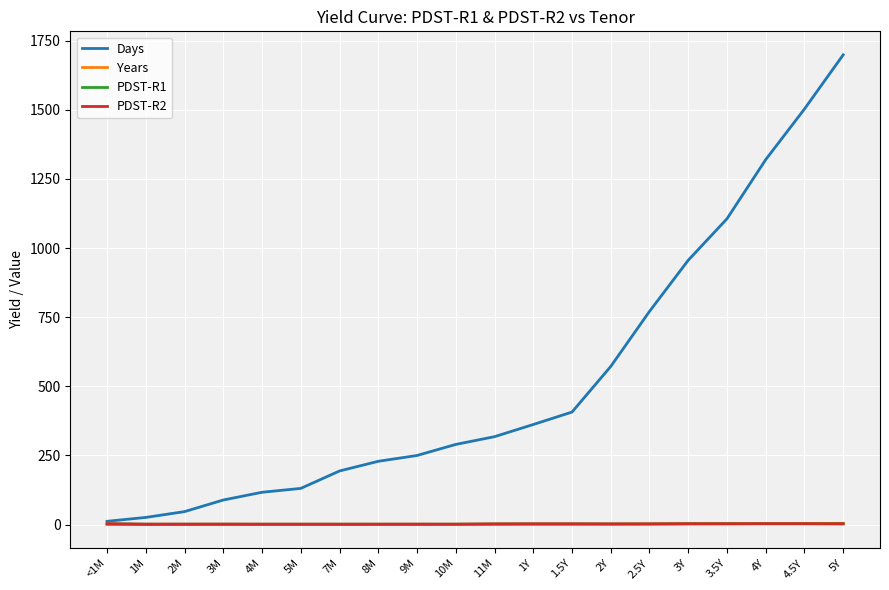

How many lines are shown in the chart?

4